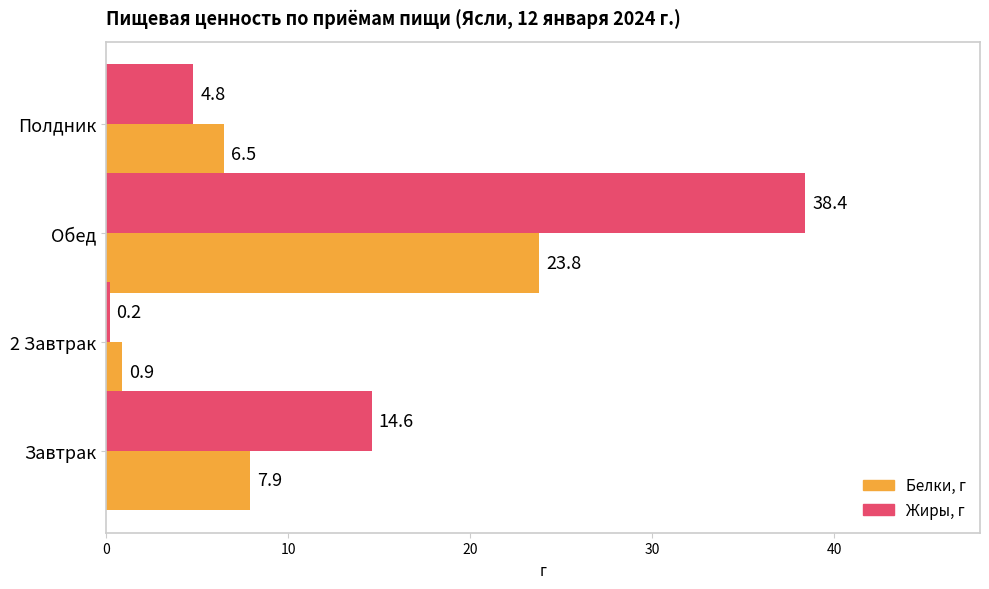

Is it true that Белки, г equals 0.9 at 2 Завтрак?

True